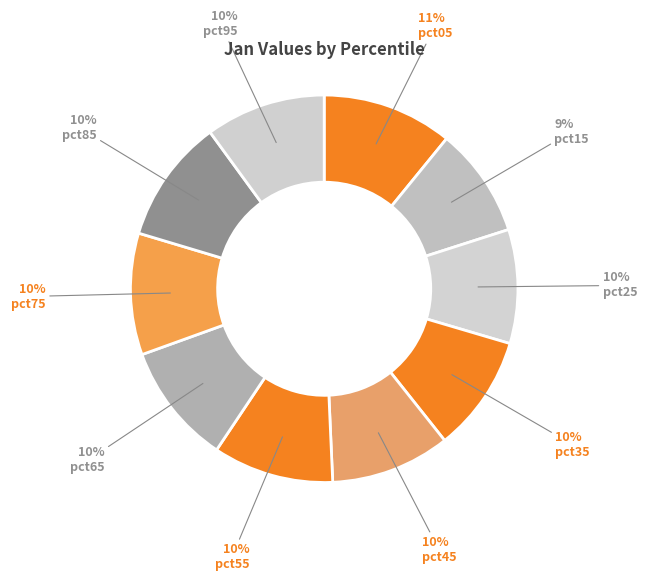

Does any single category account for the majority?

No